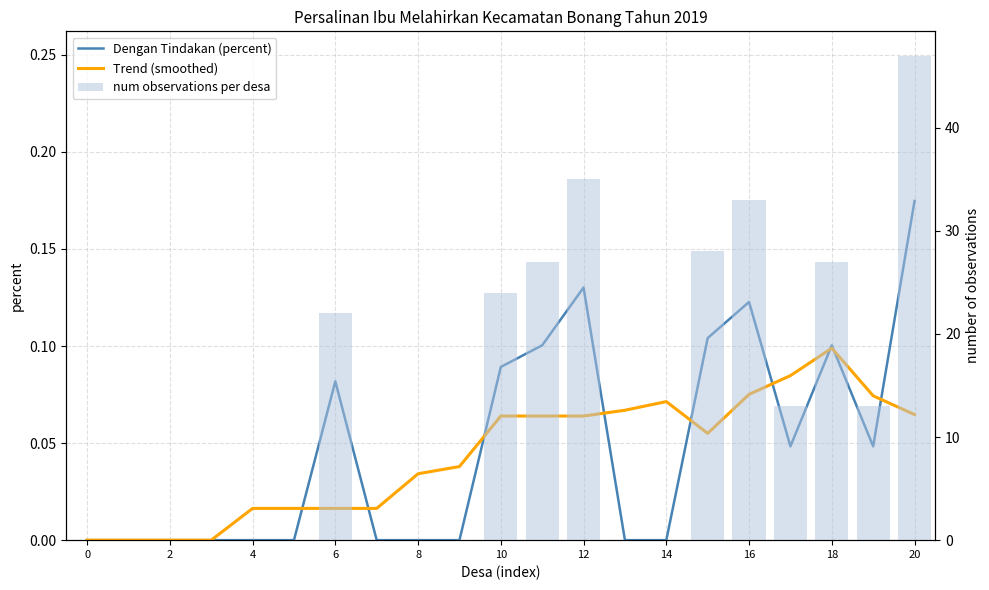

How many data points does each series have?

21